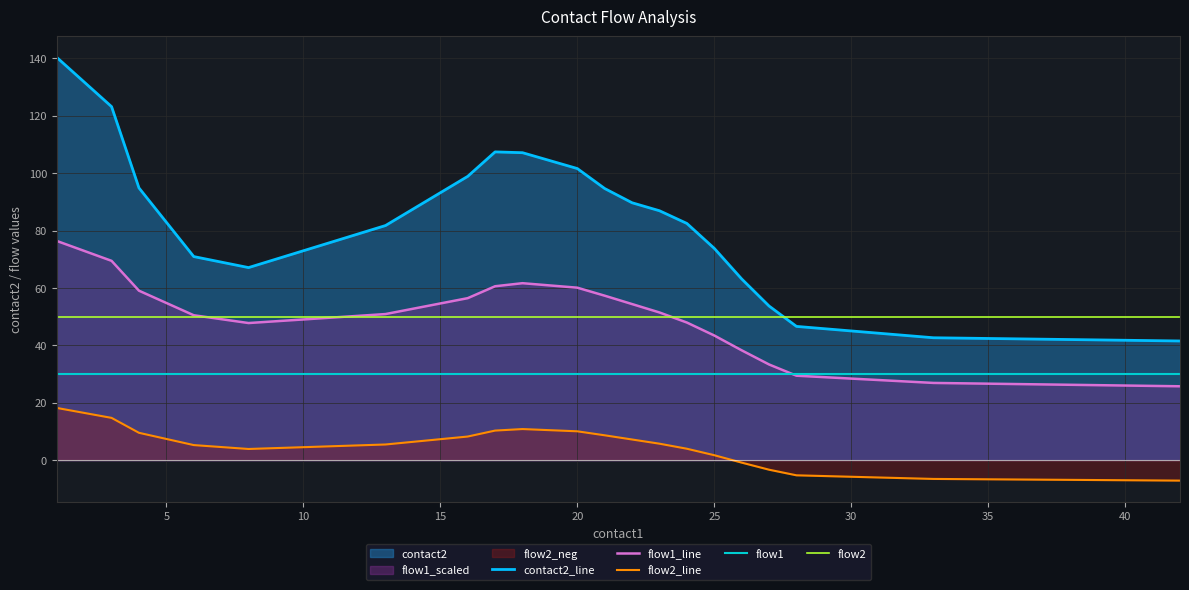

Does the chart display data point markers on the line(s)?

No